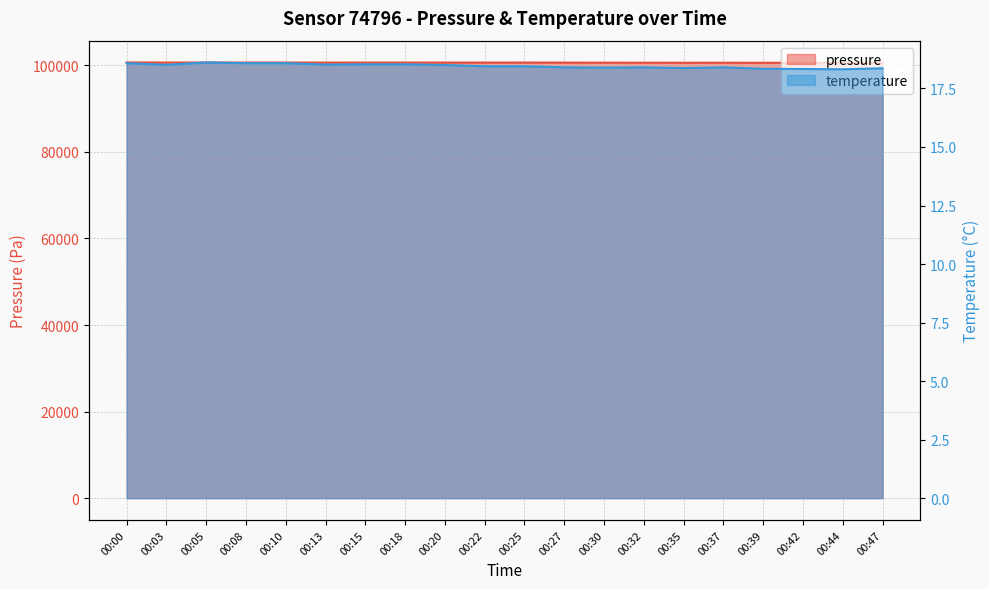

True or false: temperature and pressure intersect in this chart.

False